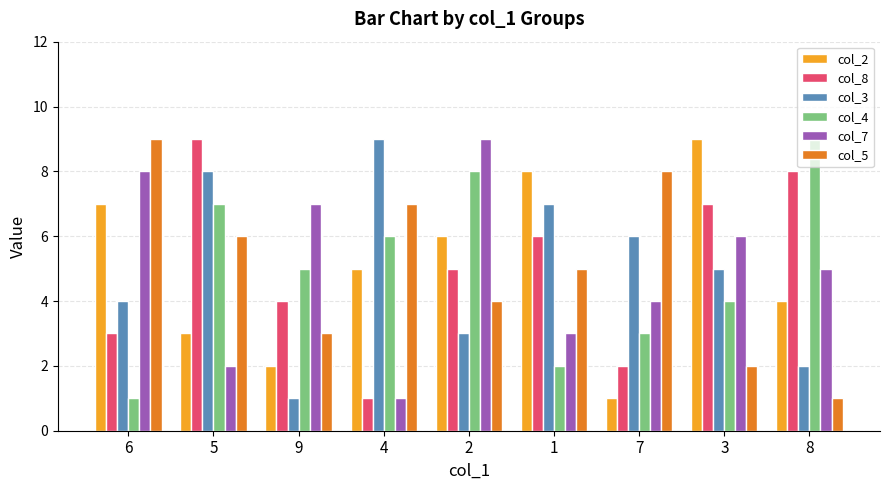

True or false: col_8 has a value of 4 at 5.

False